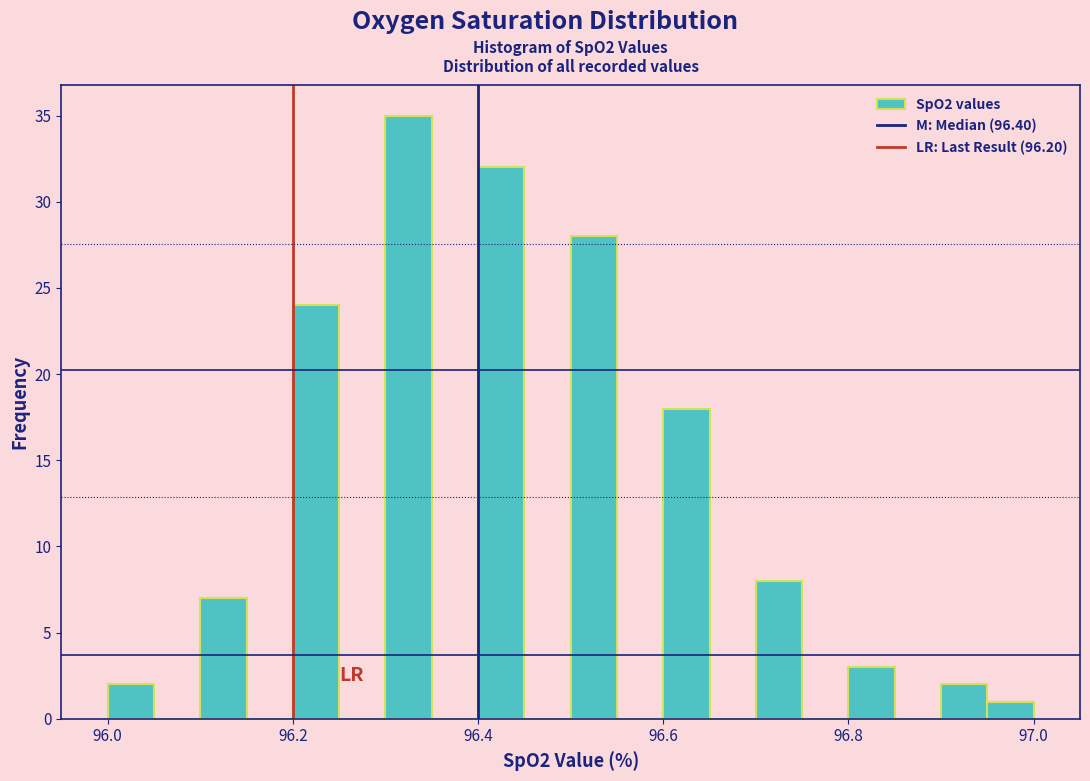

Around what value on the x-axis is the tallest bar? Give the approximate position of its centre, as read against the axis.

96.32